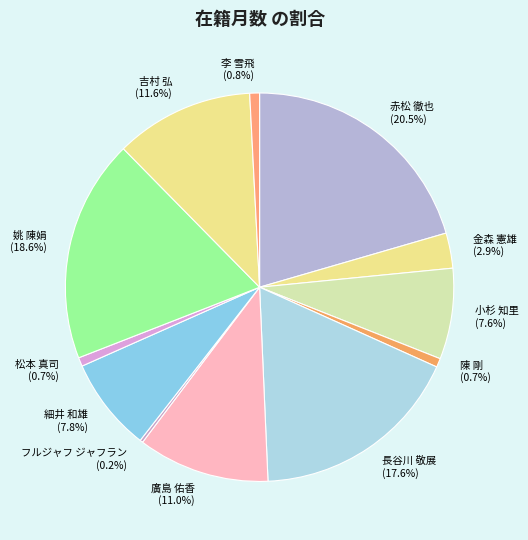

What is the largest slice in the pie chart?

赤松 徹也